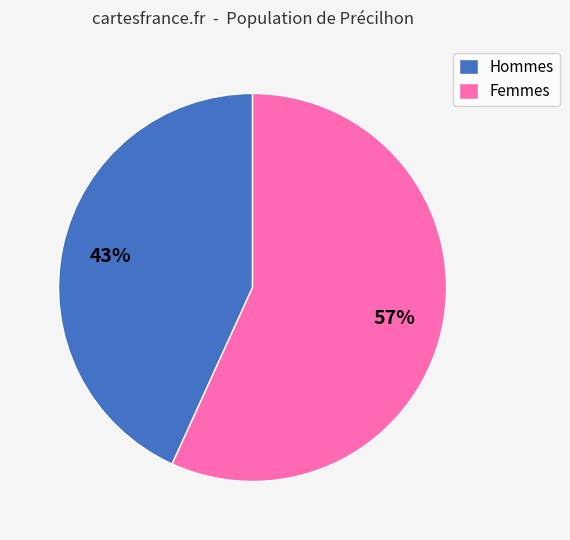

Is there any slice that represents more than half of the pie?

Yes